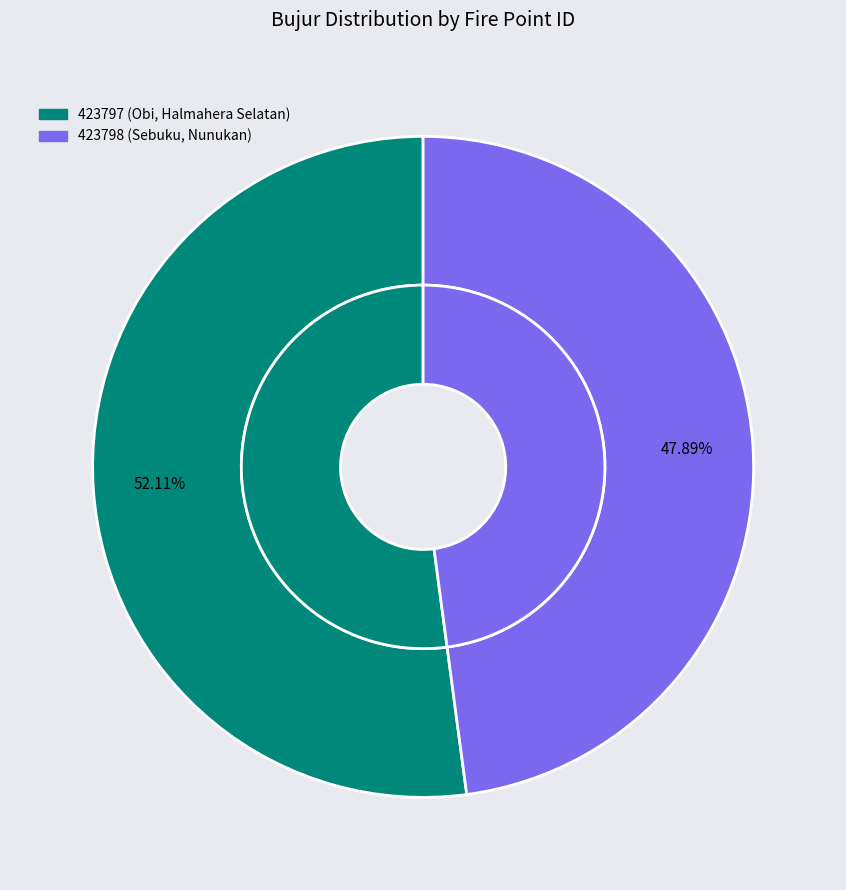

Which category has the smallest portion of the pie?

423798 (Sebuku, Nunukan)